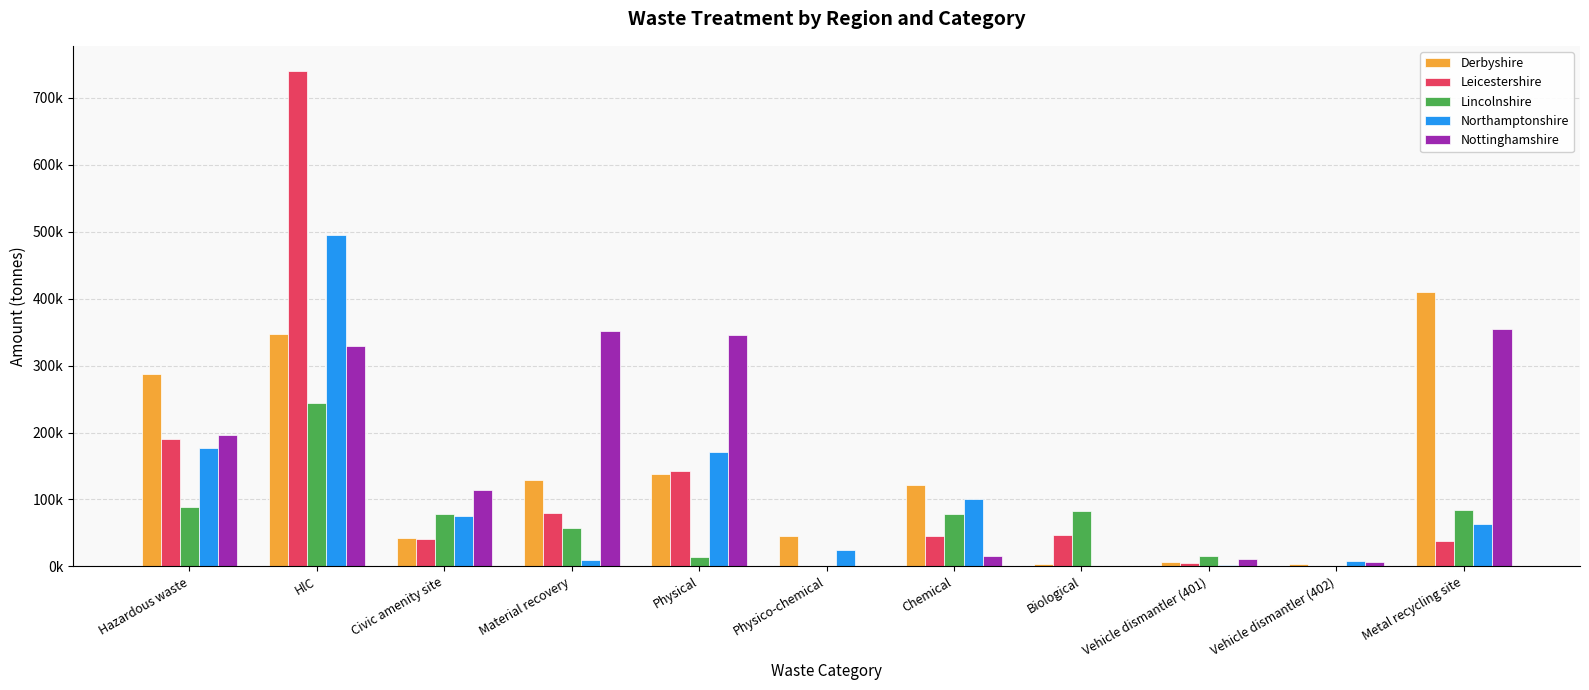

Which series changed the most between Physico-chemical and Metal recycling site?

Derbyshire